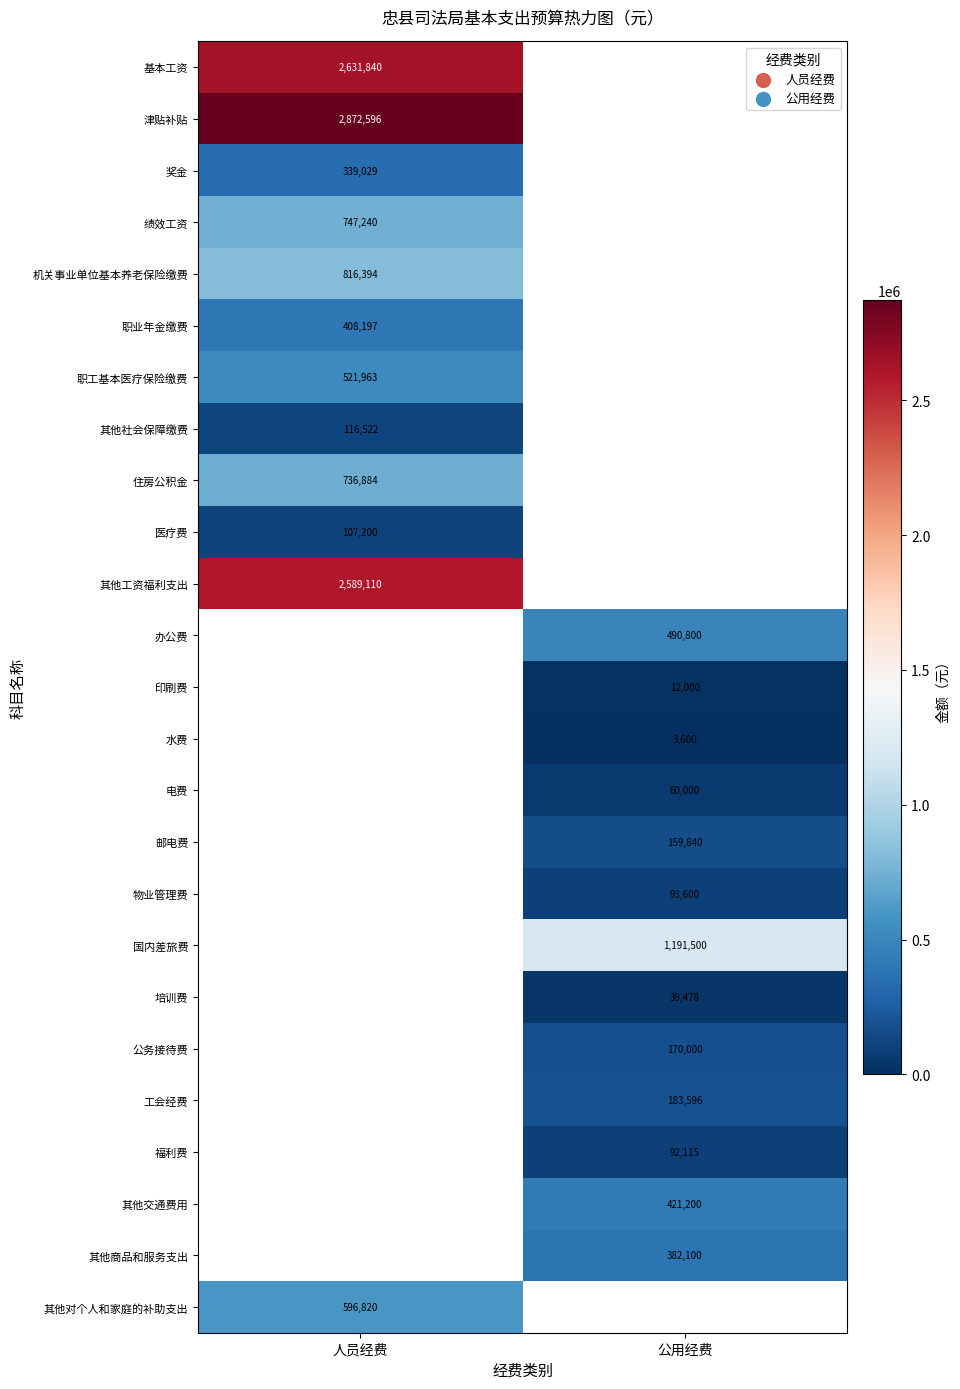

The 住房公积金 series shows 736884 at 人员经费. True or false?

True